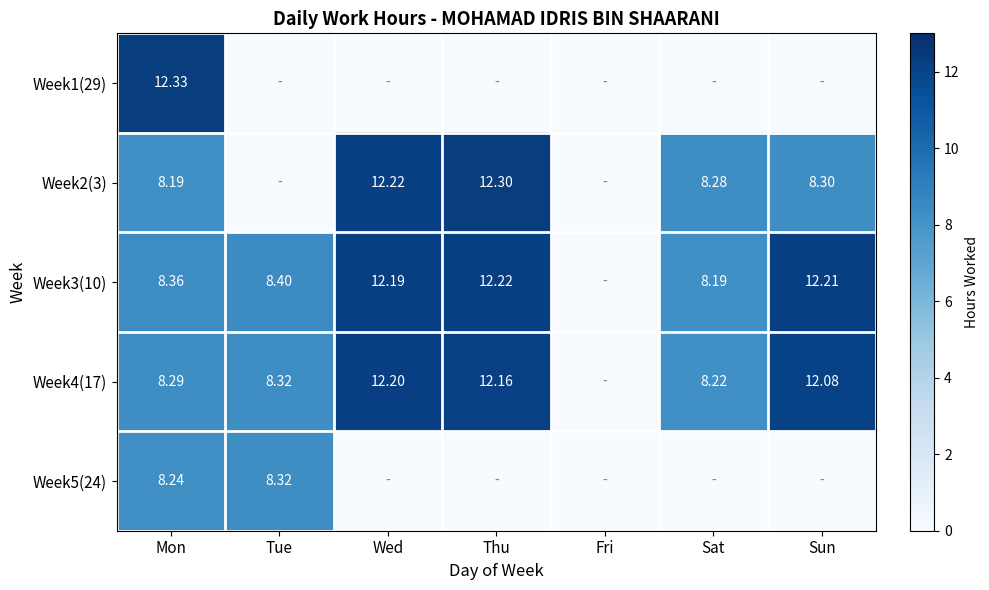

Is the value of Week2(3) at Mon greater than the value of Week3(10) at Tue?

No